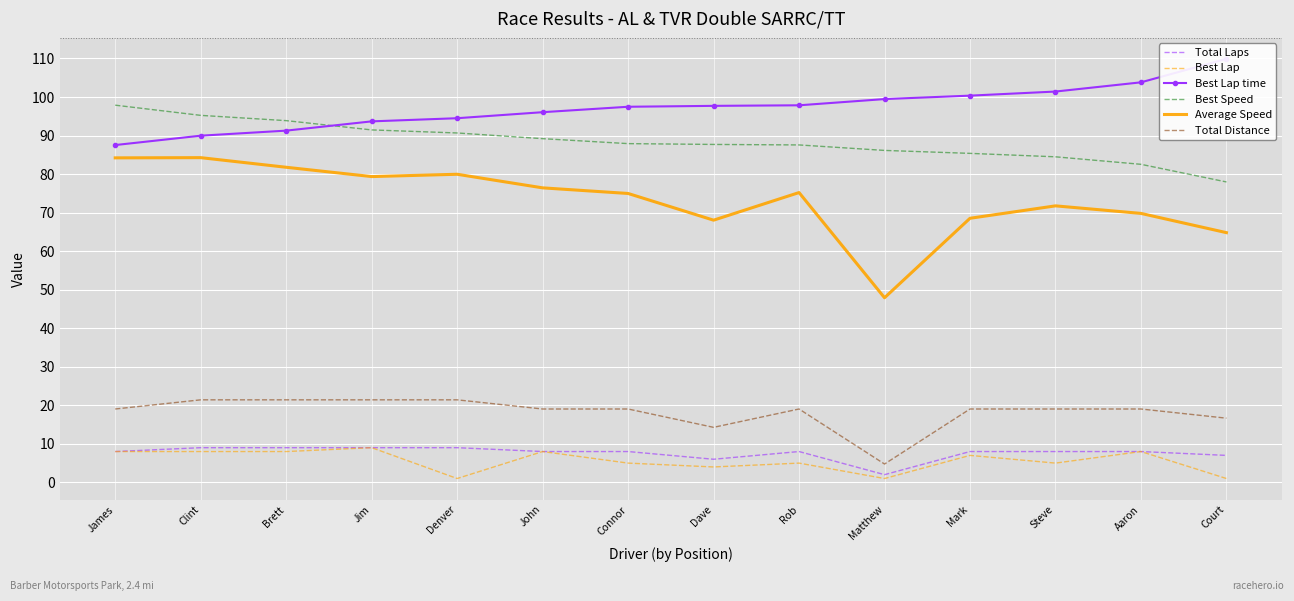

True or false: Total Distance and Average Speed intersect in this chart.

False